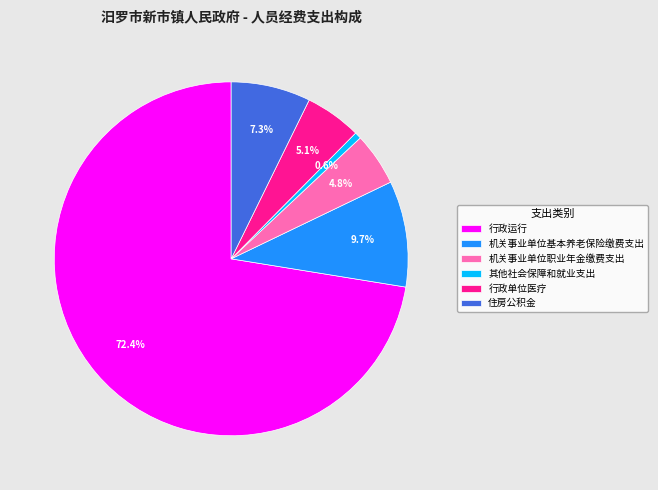

True or false: 行政单位医疗 accounts for 1% of the total.

False